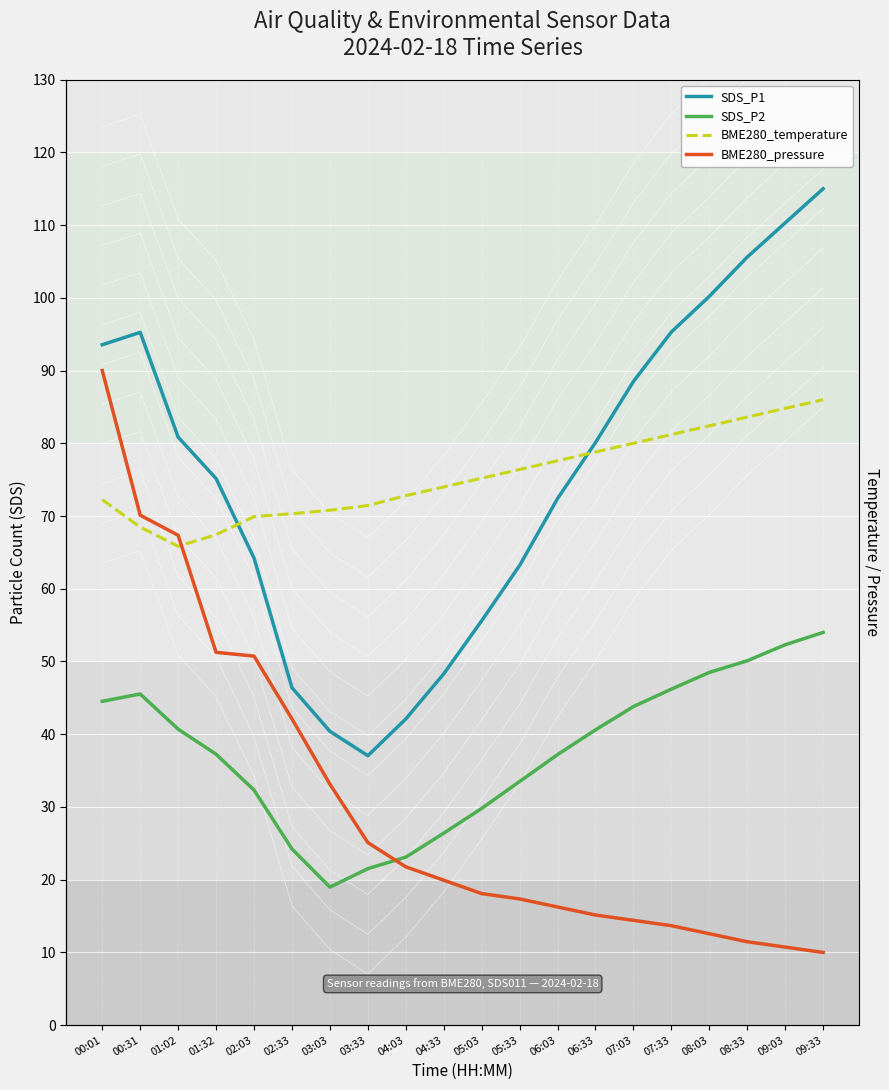

What is the difference between the BME280_temperature values at 05:33 and 05:03?

1.2